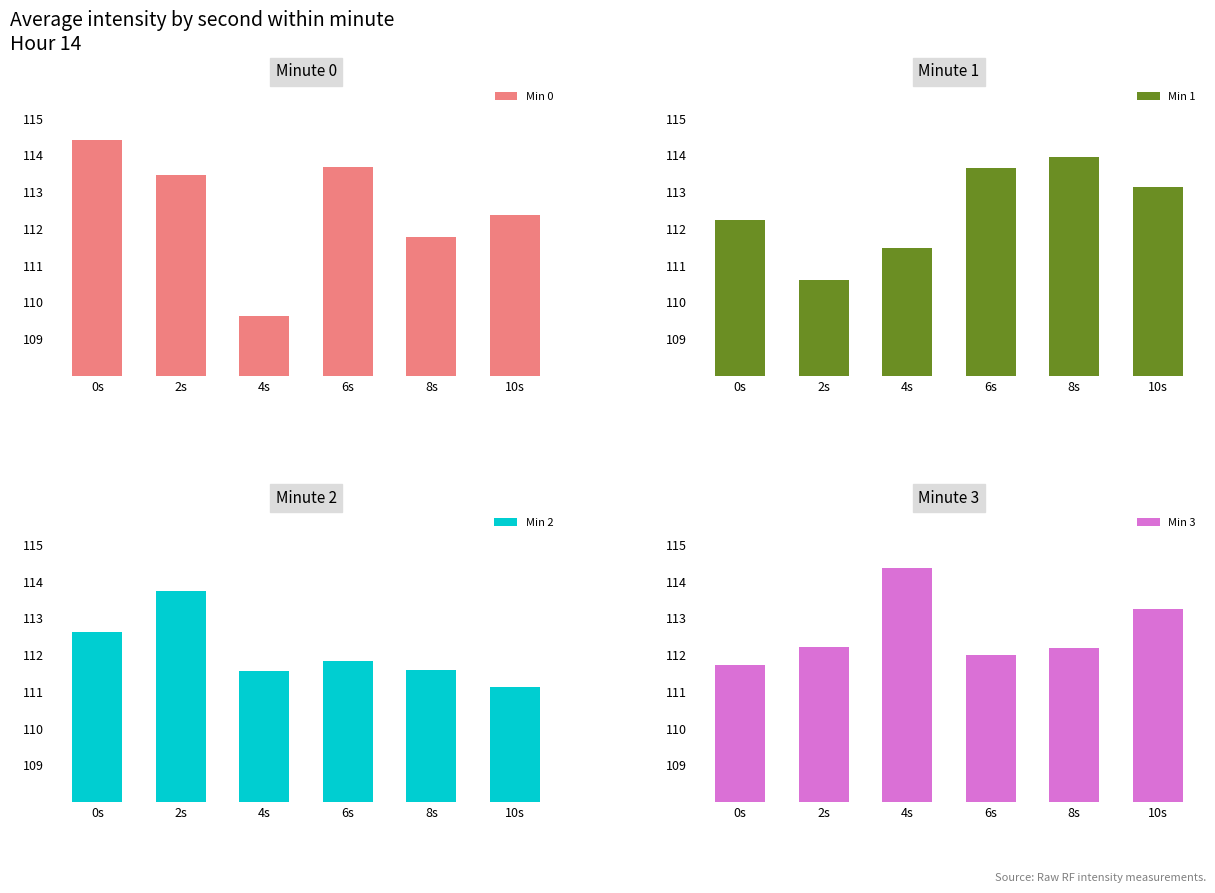

True or false: Min 2 has a value of 111.1 at 10s.

True